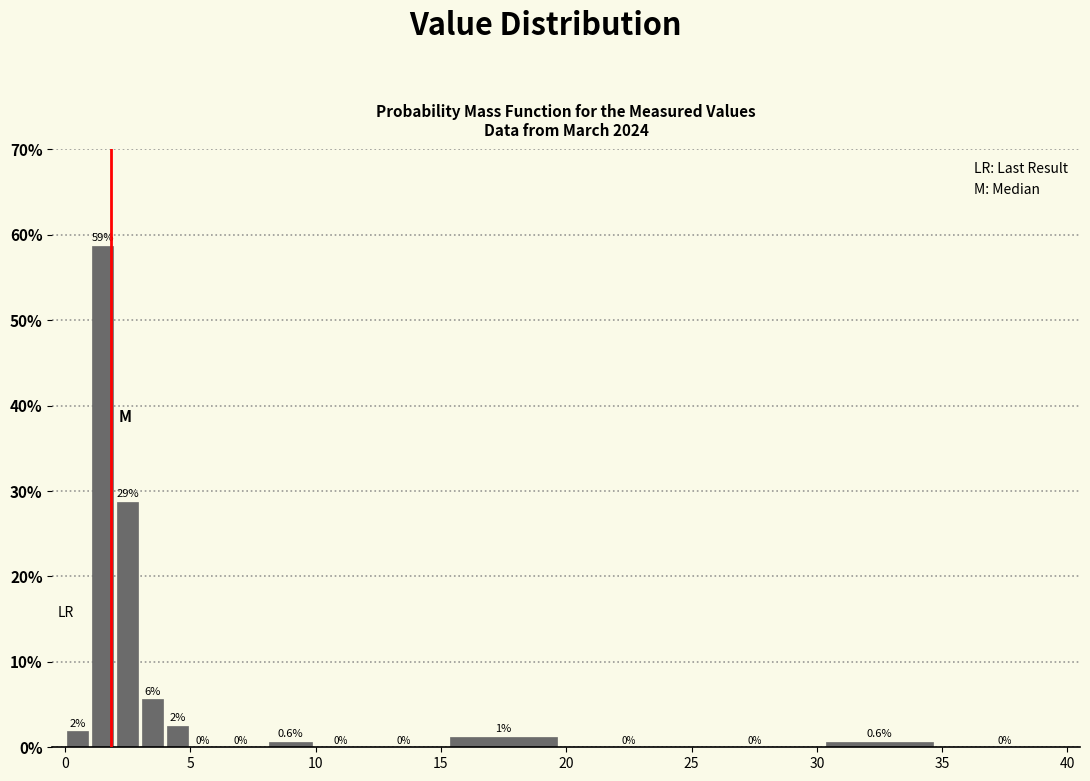

Read against the x-axis, roughly where is the centre of the tallest bar?

1.5